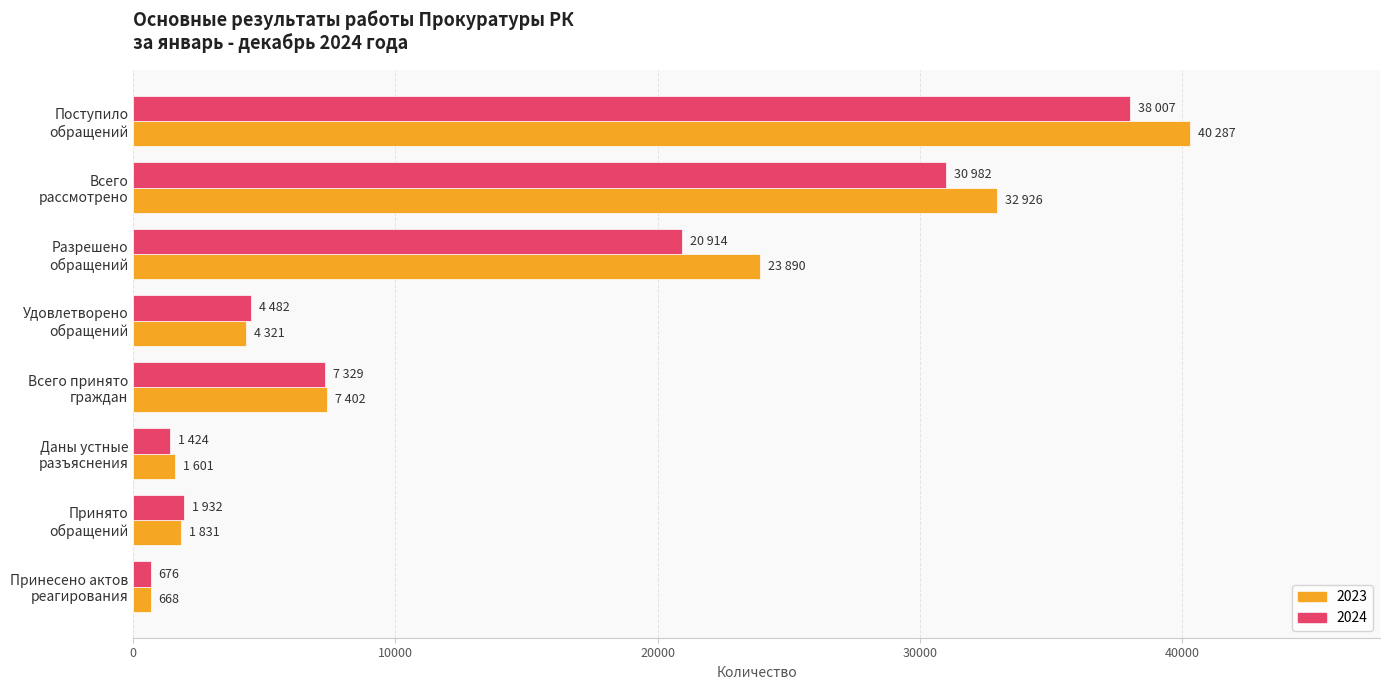

List the series in order of their peak value, lowest first.

2024, 2023